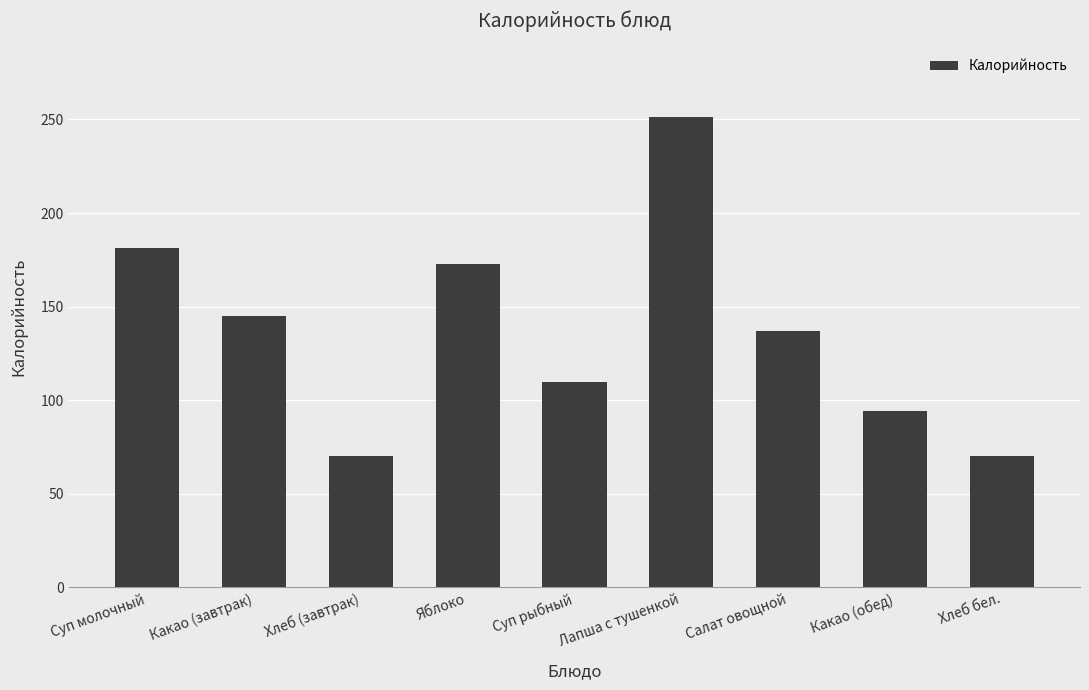

What value does the data have at Лапша с тушенкой?

251.4